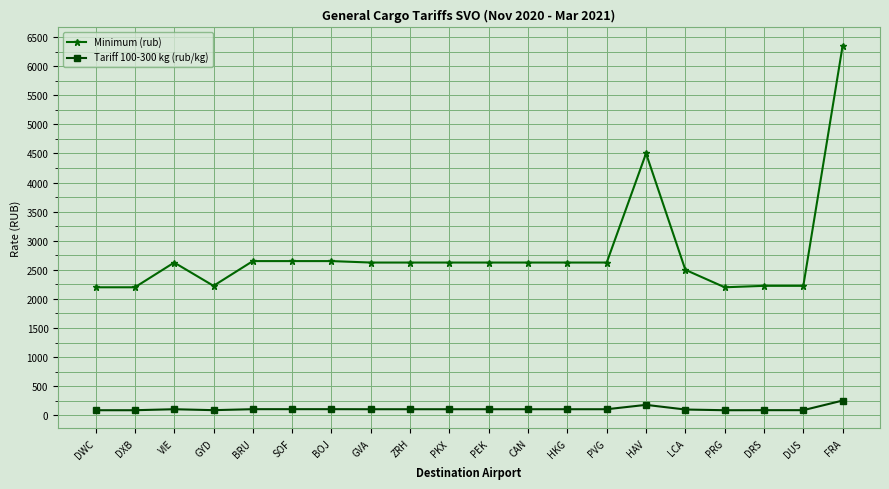

Between GYD and PEK, which series saw the biggest shift?

Minimum (rub)